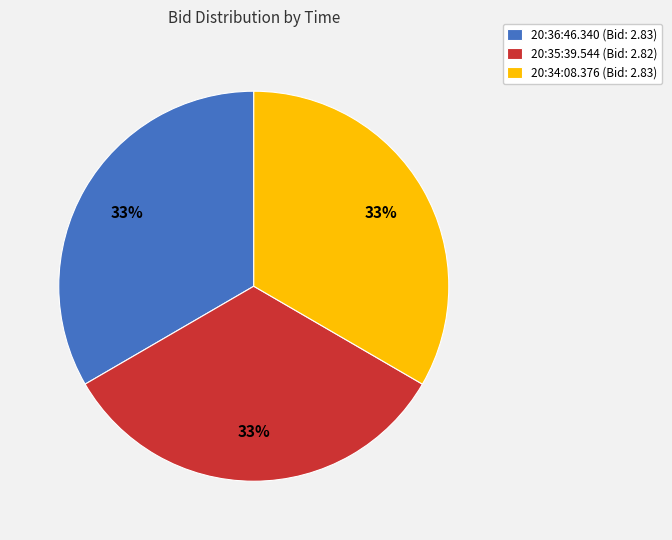

Does any single category account for the majority?

No